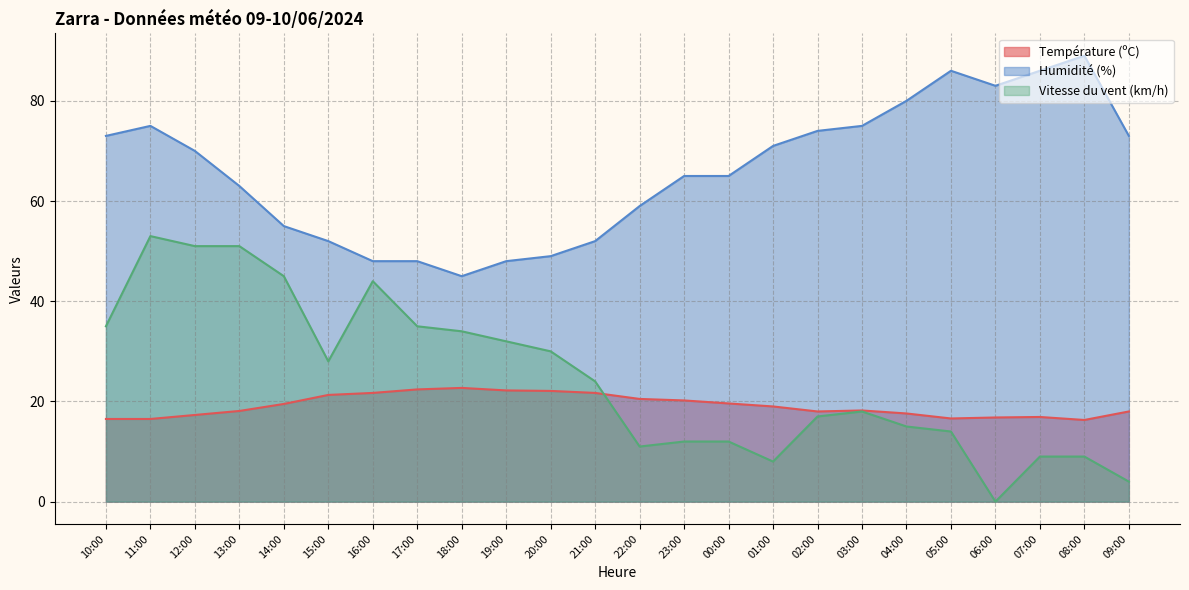

Where do Température (ºC) and Vitesse du vent (km/h) first cross each other?

21:00 and 22:00